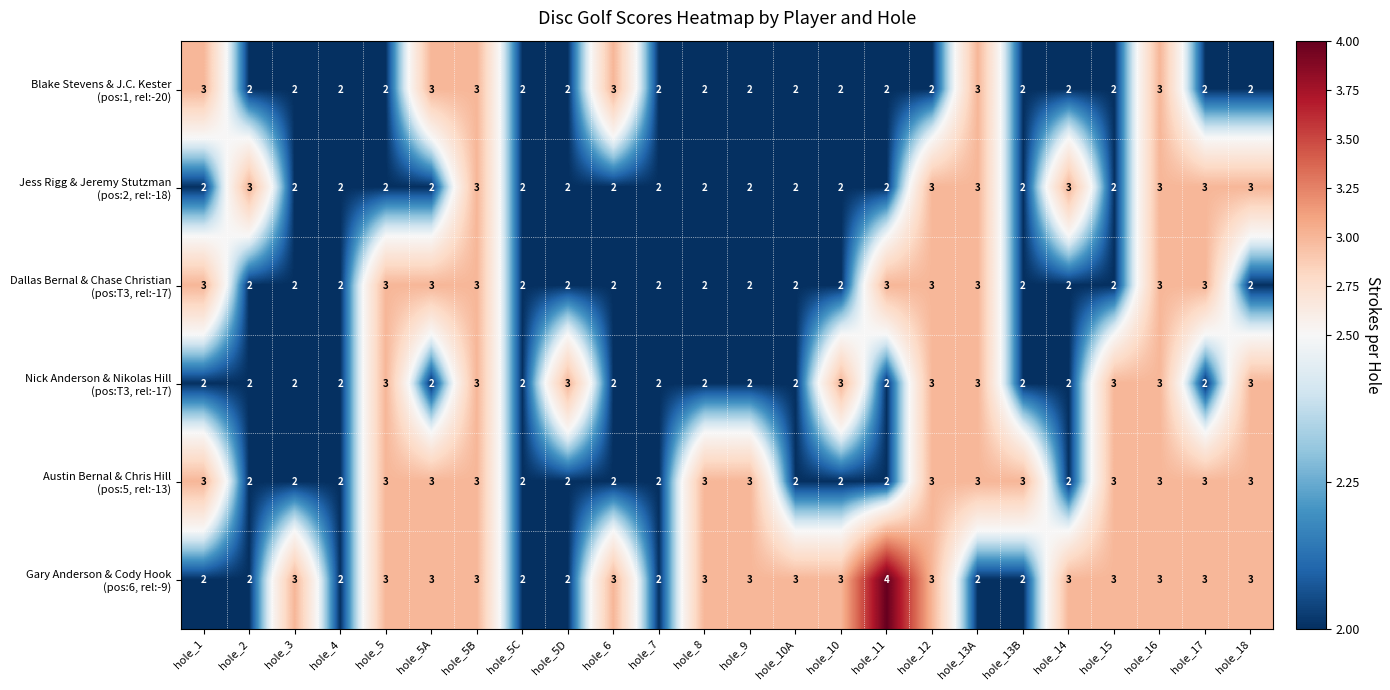

What is the total value across all series at hole_16?

18